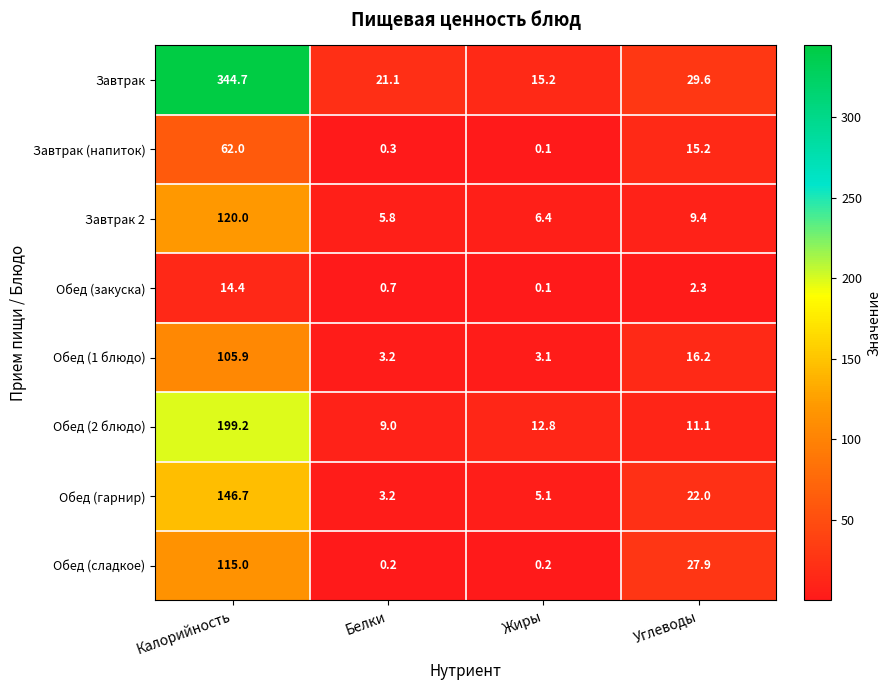

Which label corresponds to the smallest value in the chart?

Жиры